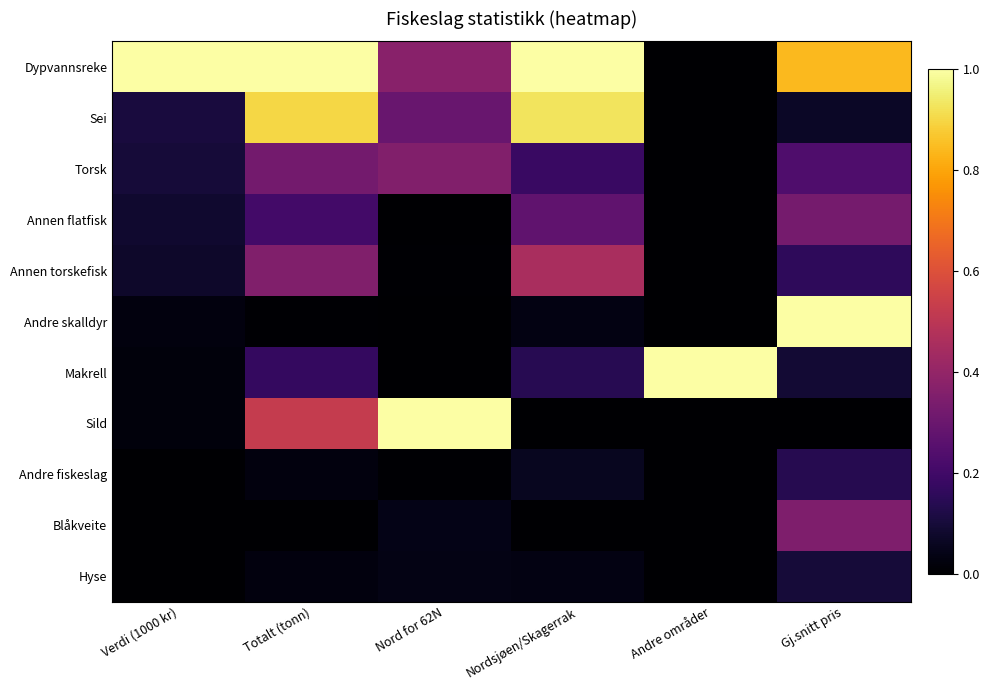

Between Totalt (tonn) and Nord for 62N, which is larger?

Totalt (tonn)